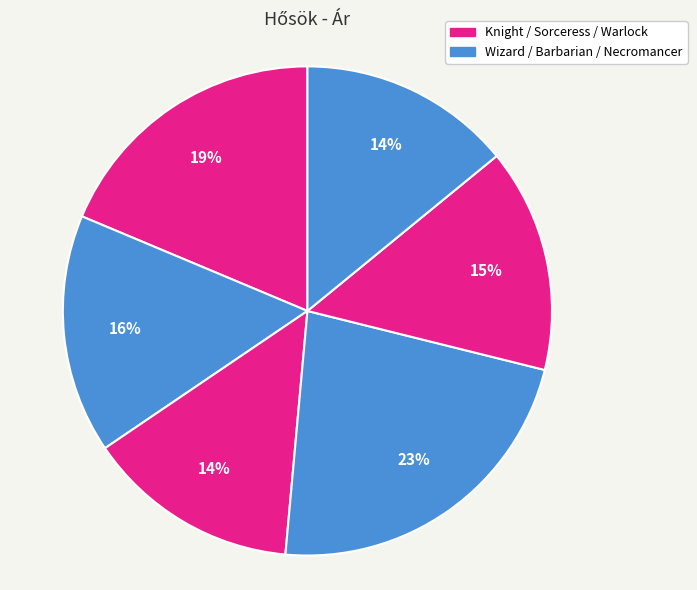

How many slices are in this pie chart?

6